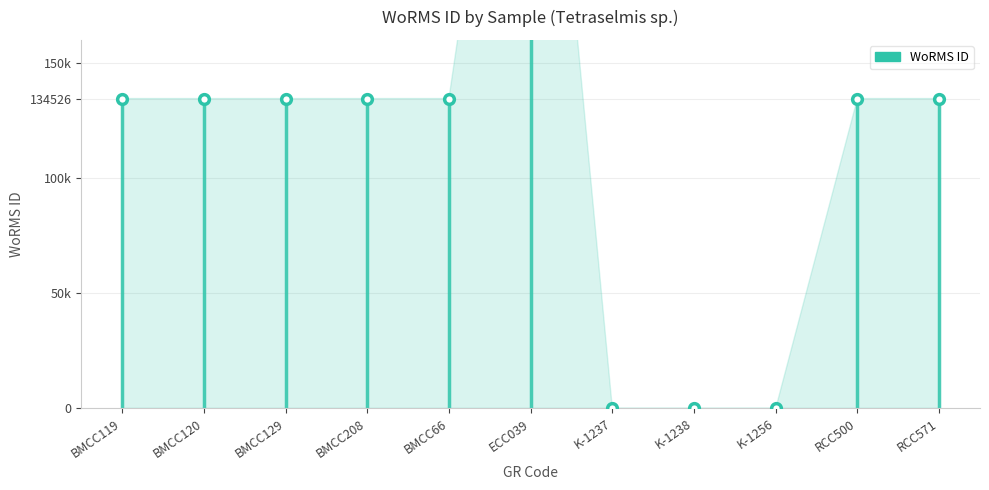

Reading right to left, list all the values displayed in this chart.

RCC571=134526	RCC500=134526	K-1256=0	K-1238=0	K-1237=0	ECC039=376158	BMCC66=134526	BMCC208=134526	BMCC129=134526	BMCC120=134526	BMCC119=134526